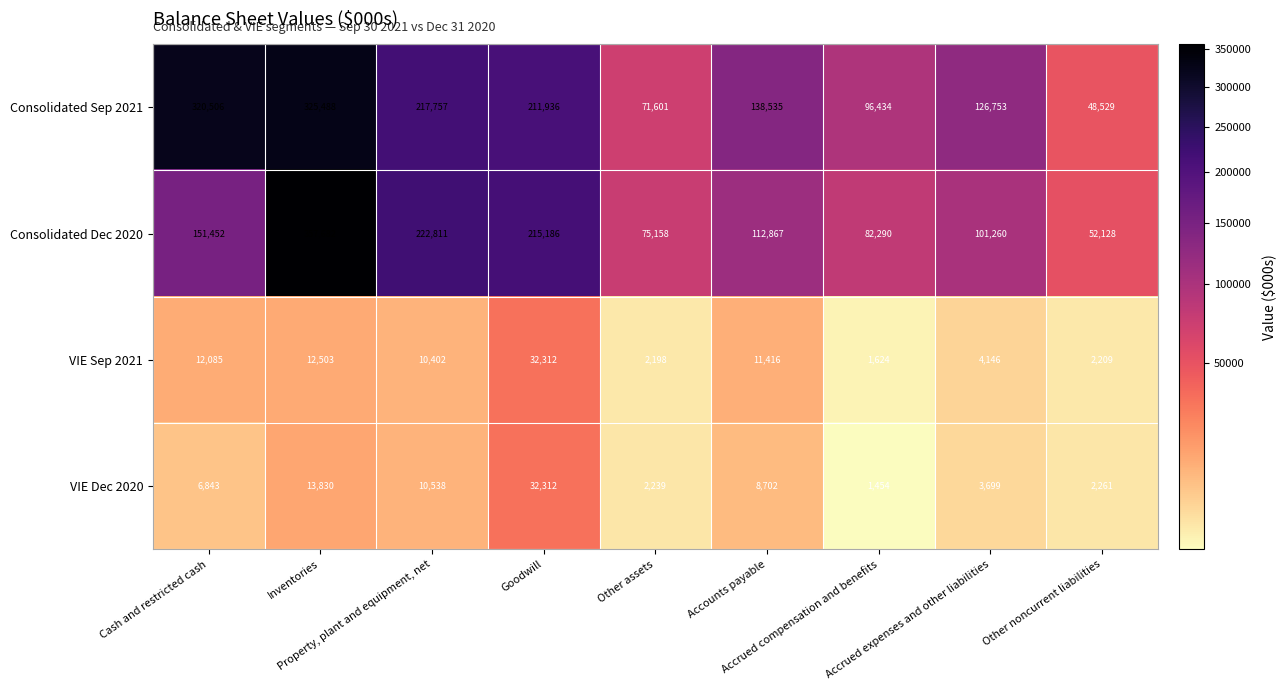

Which series has the largest total across all categories?

Consolidated Sep 2021